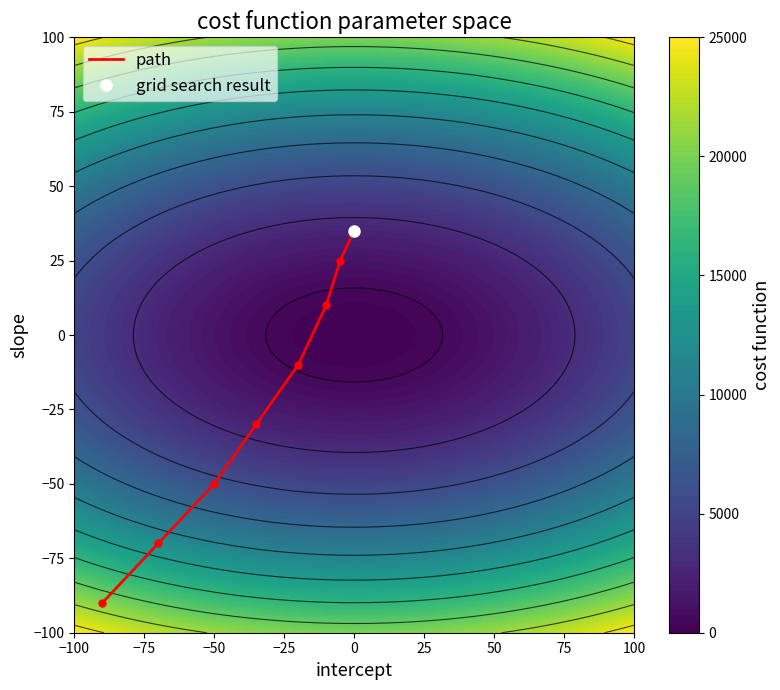

How many values are below zero?

5